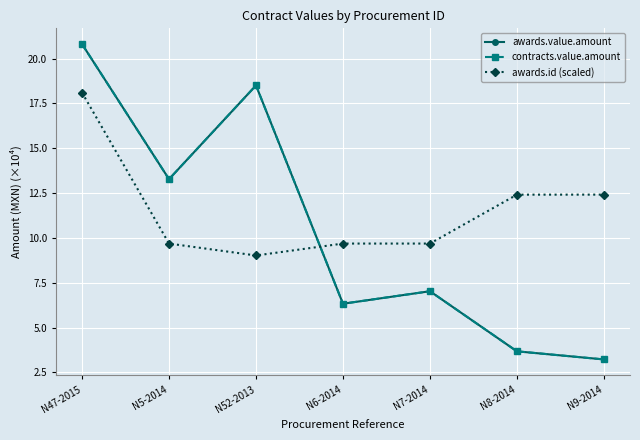

What position from the right is N8-2014?

2